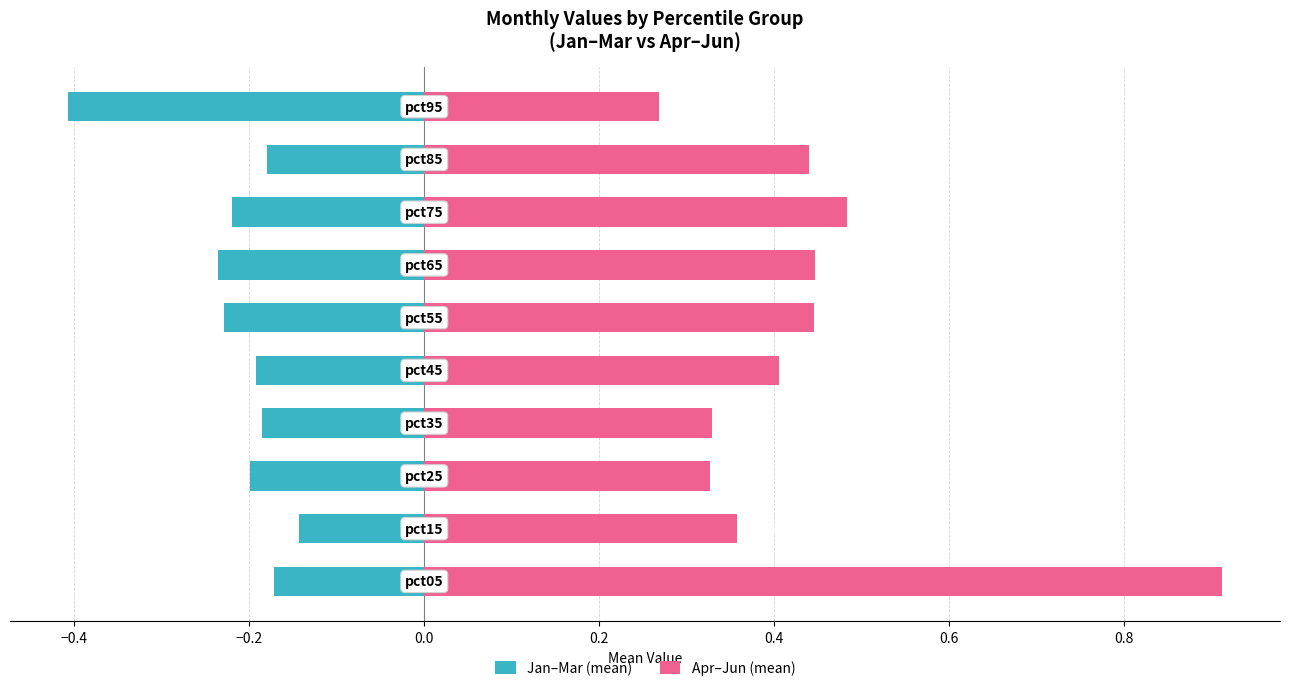

Reading right to left, extract all data points from this chart.

Jan–Mar (mean): -0.4	-0.2	-0.2	-0.2	-0.2	-0.2	-0.2	-0.2	-0.1	-0.2
Apr–Jun (mean): 0.3	0.4	0.5	0.4	0.4	0.4	0.3	0.3	0.4	0.9